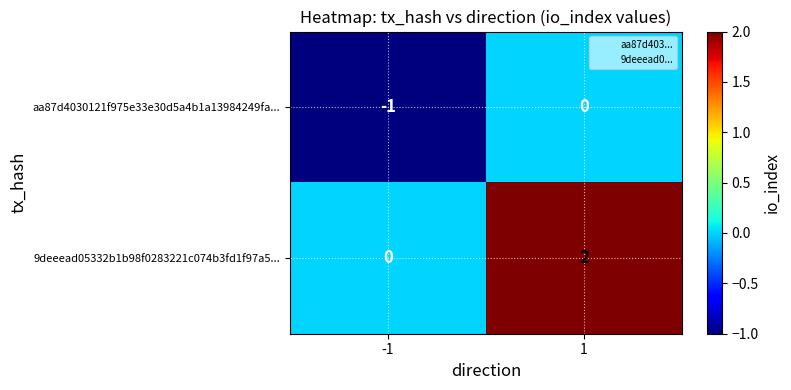

True or false: 9deeead05332b1b98f0283221c074b3fd1f97a5... has a value of 1 at 1.

False